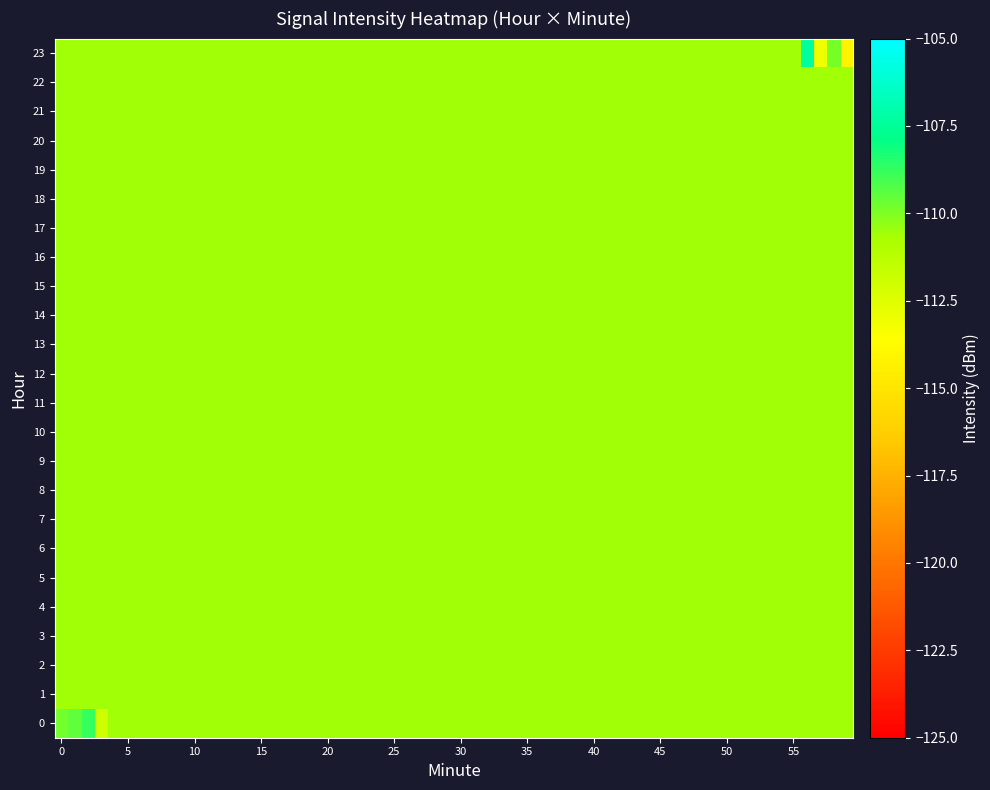

At which label is 0 closest to -110?

2